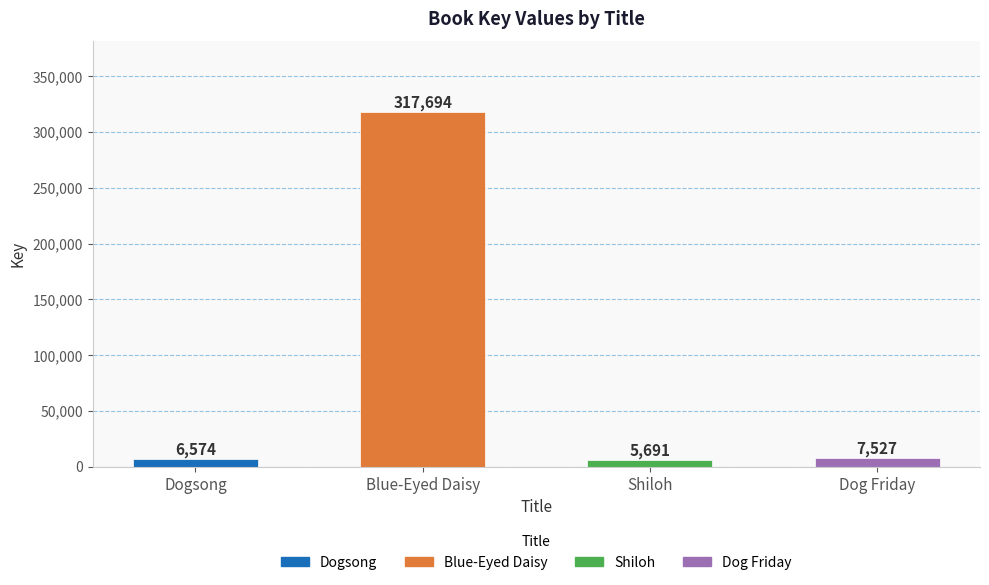

Does the chart contain any negative values?

No